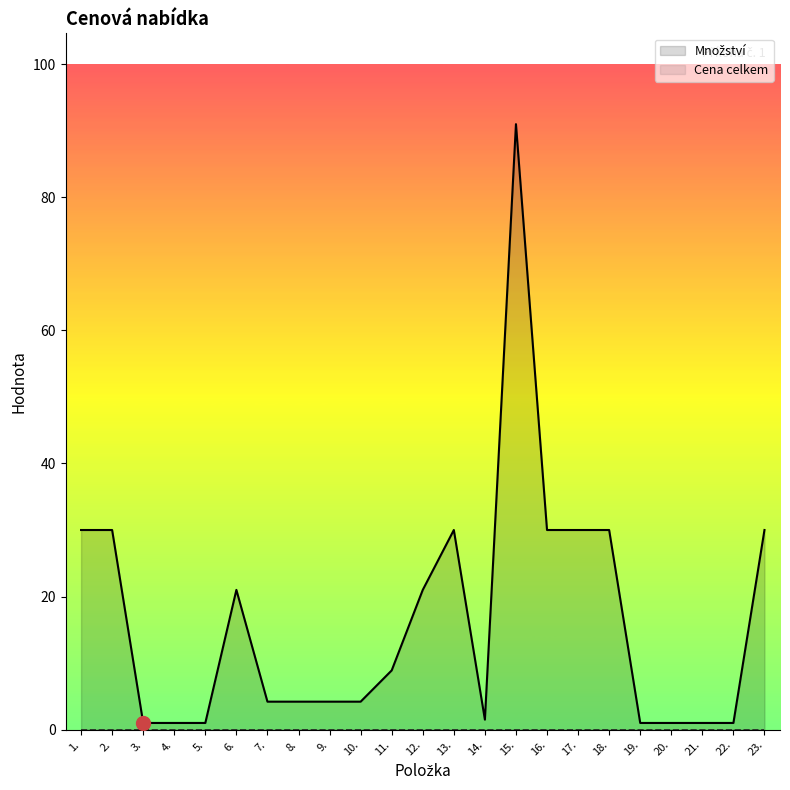

Reading left to right, list all the values displayed in this chart.

Množství: 1.=30.0	2.=30.0	3.=1.0	4.=1.0	5.=1.0	6.=21.0	7.=4.2	8.=4.2	9.=4.2	10.=4.2	11.=8.9	12.=21.0	13.=30.0	14.=1.5	15.=91.0	16.=30.0	17.=30.0	18.=30.0	19.=1.0	20.=1.0	21.=1.0	22.=1.0	23.=30.0
Cena celkem: 1.=0.0	2.=0.0	3.=0.0	4.=0.0	5.=0.0	6.=0.0	7.=0.0	8.=0.0	9.=0.0	10.=0.0	11.=0.0	12.=0.0	13.=0.0	14.=0.0	15.=0.0	16.=0.0	17.=0.0	18.=0.0	19.=0.0	20.=0.0	21.=0.0	22.=0.0	23.=0.0